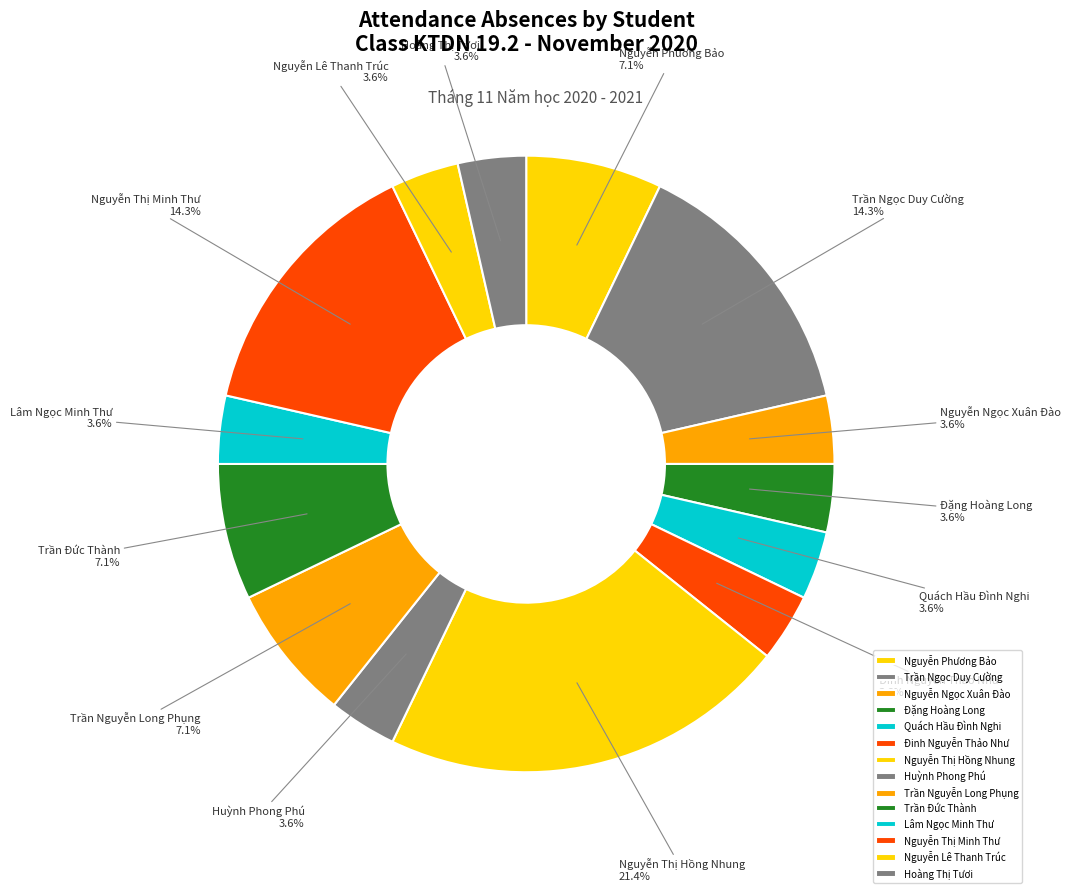

To the nearest percent, what is the combined percentage of Trần Nguyễn Long Phụng and Đinh Nguyễn Thảo Như?

11%